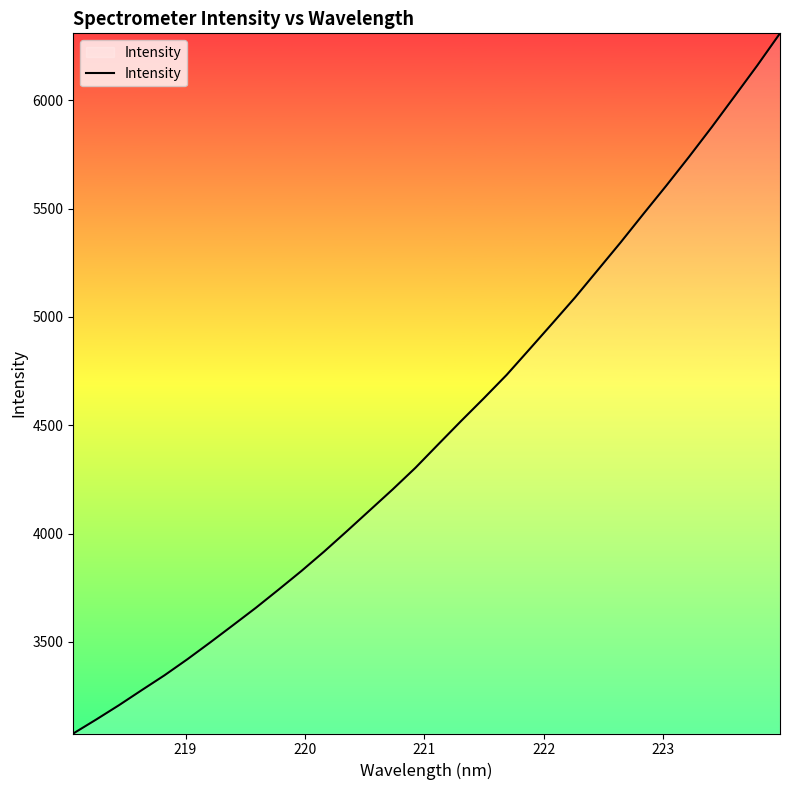

What is the minimum value shown in the chart?

3077.0